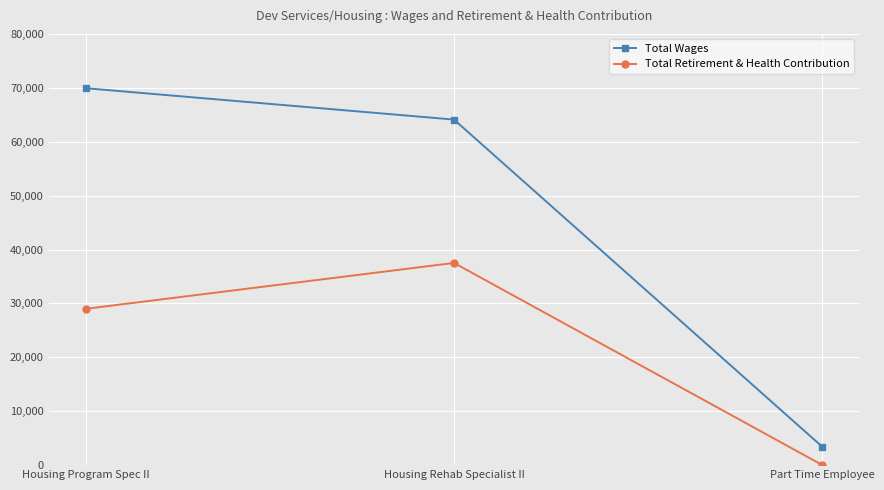

Rank the series at Part Time Employee from lowest to highest value.

Total Retirement & Health Contribution, Total Wages